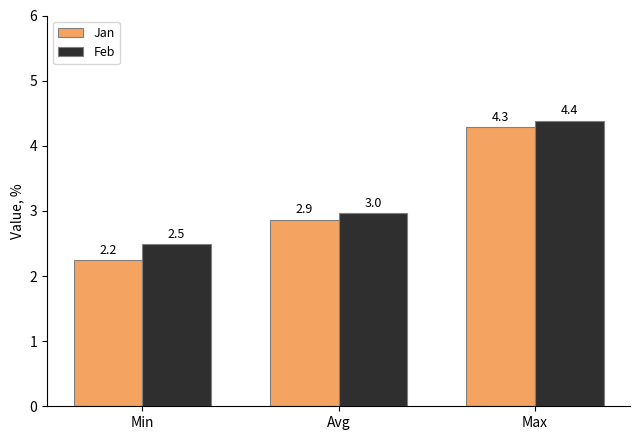

What is the difference between the Feb values at Min and Max?

1.9